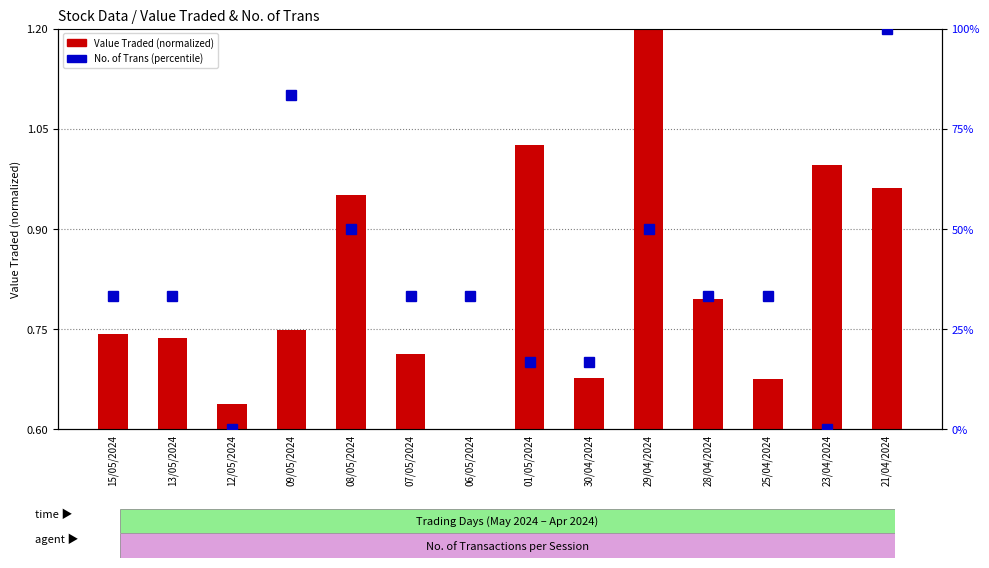

What value does the No. of Trans (percentile) series have at 30/04/2024?

16.7